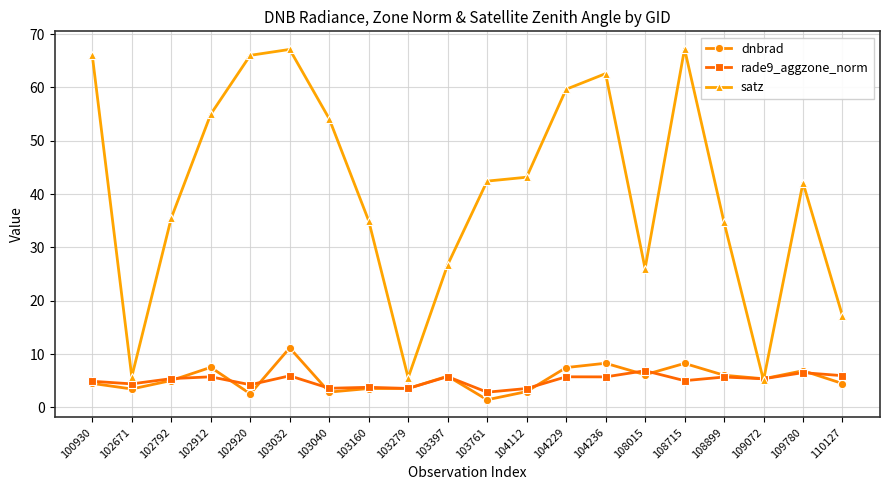

Which series has the largest total across all categories?

satz